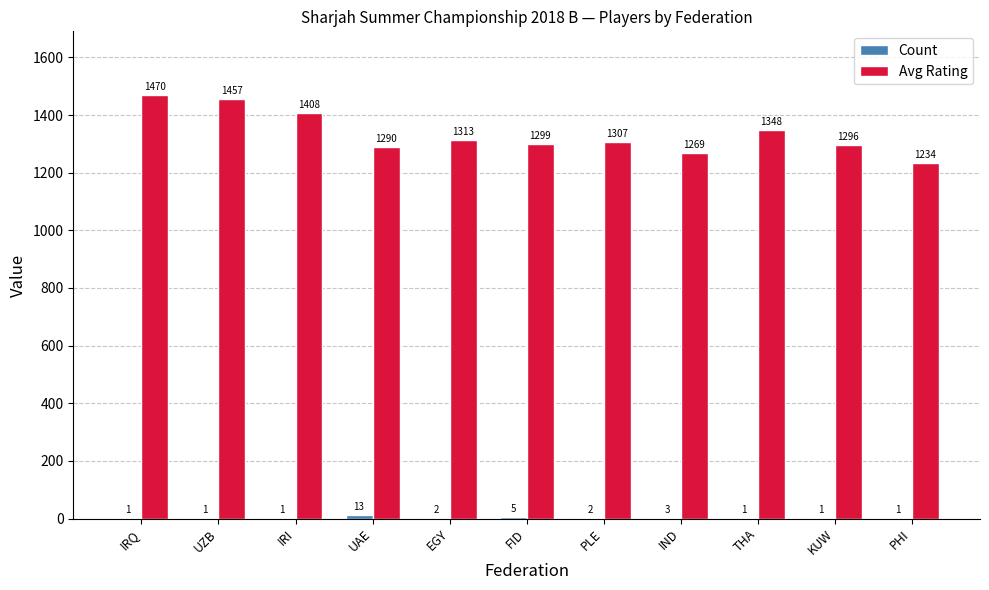

At which category is the sum across all series the highest?

IRQ